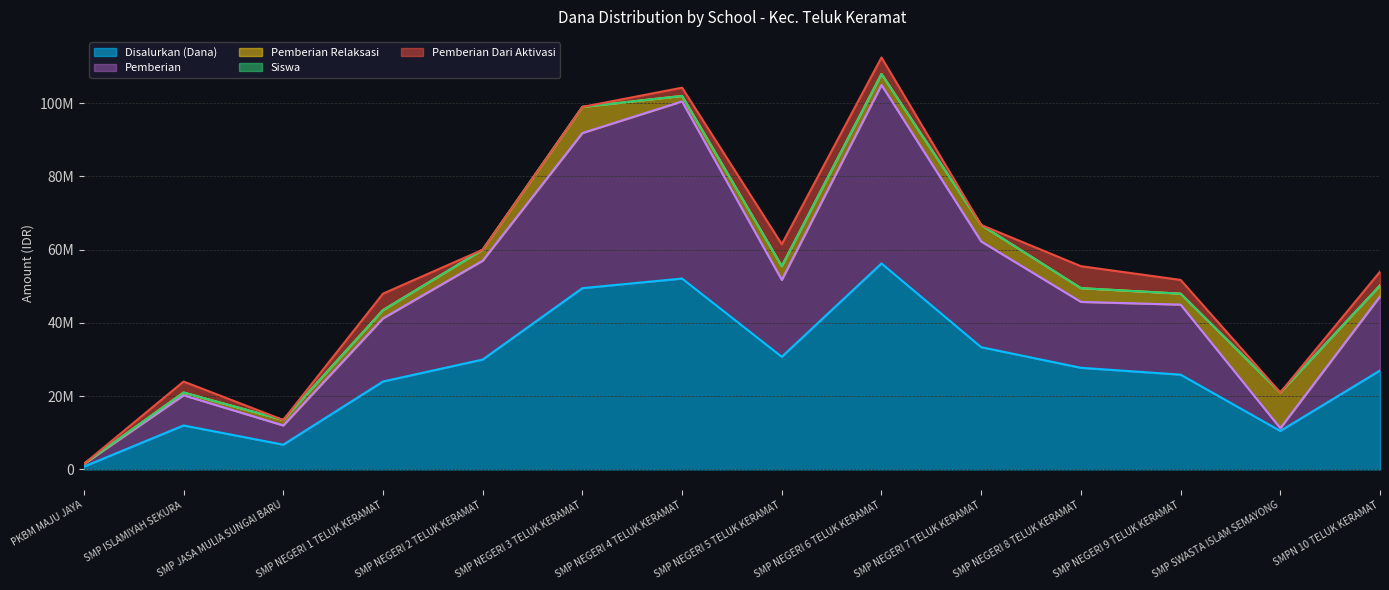

Where is Siswa nearest to the value 57000046?

SMP NEGERI 8 TELUK KERAMAT